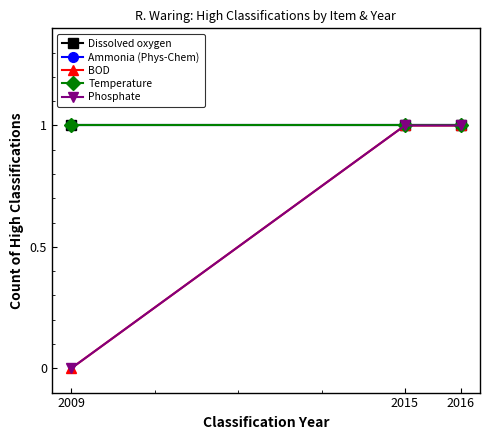

At how many categories does at least one series exceed 0?

3